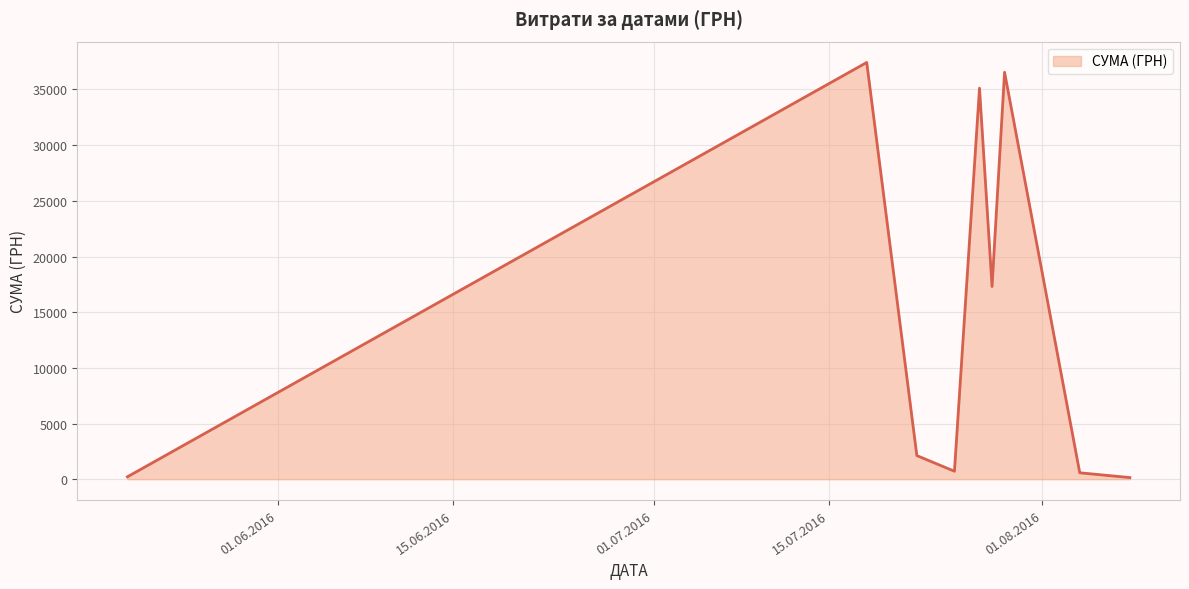

What is the difference between the maximum and minimum values?

37276.0